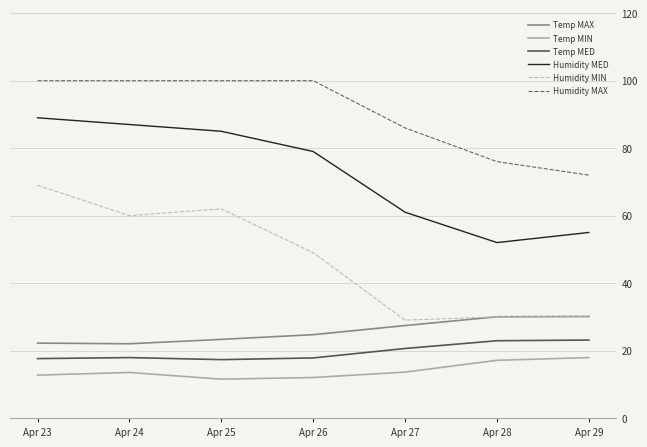

Is it true that Humidity MAX equals 21.0 at Apr 24?

False